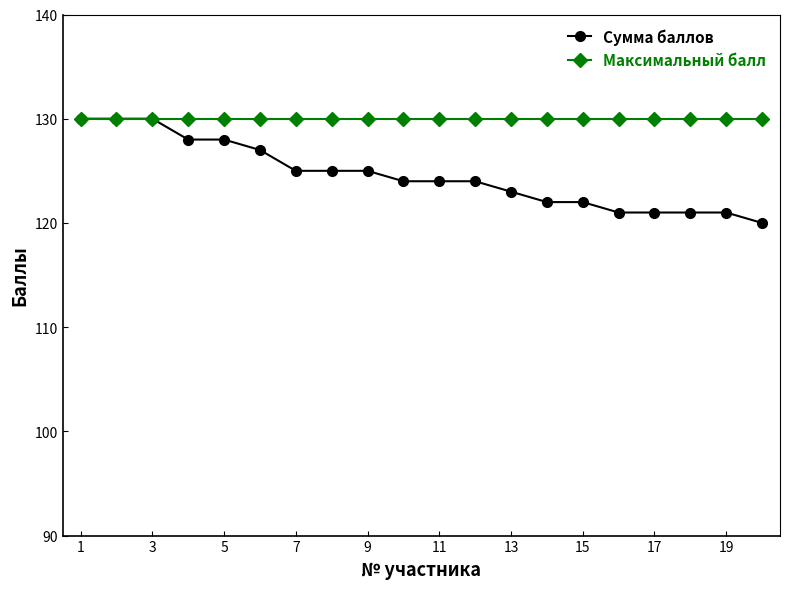

Count the Сумма баллов values in the range 122 to 128.

12